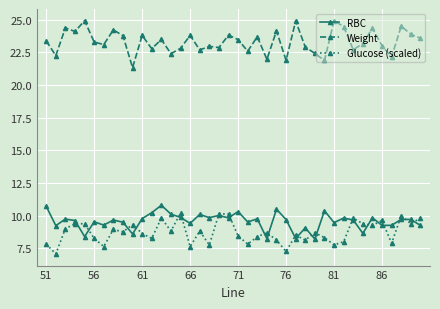

At how many categories does at least one series exceed 21?

40